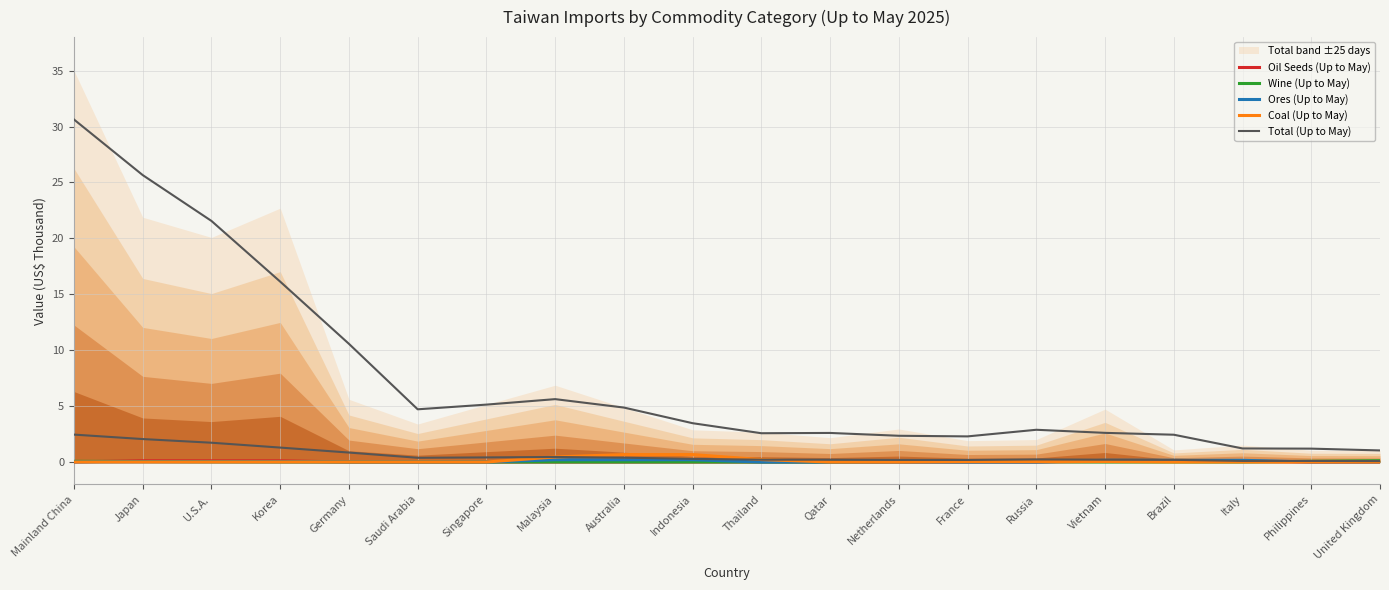

What is the spread (max minus min) of values at U.S.A.?

21.6